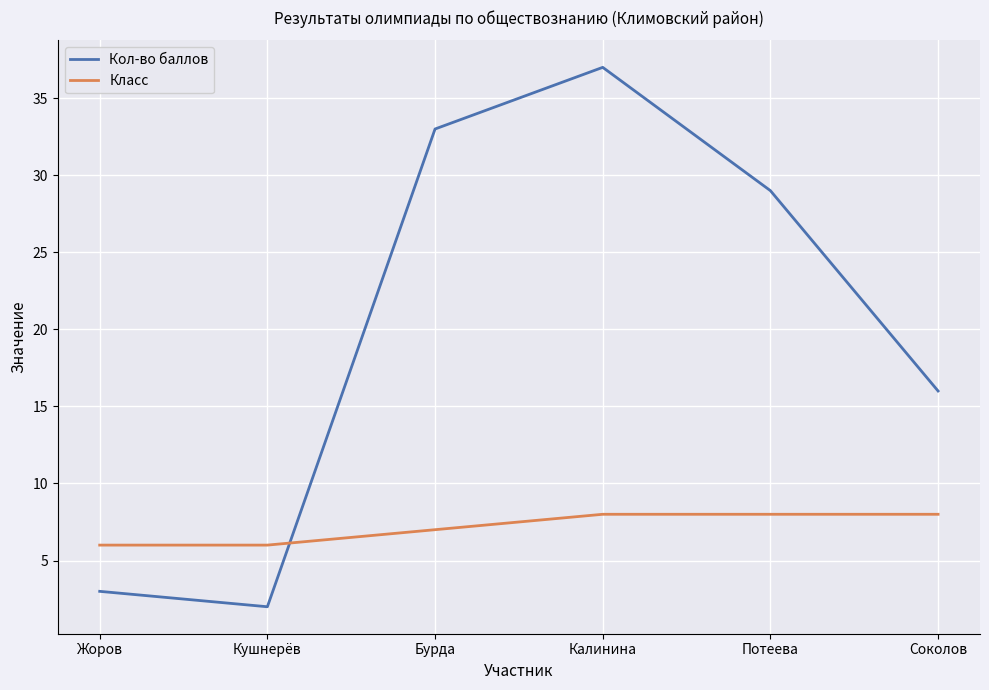

True or false: Класс has a value of 8 at Калинина.

True